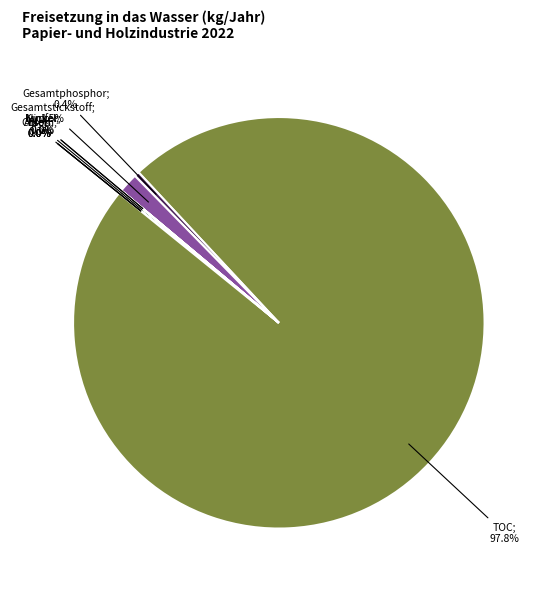

Is there a majority slice in this chart?

Yes